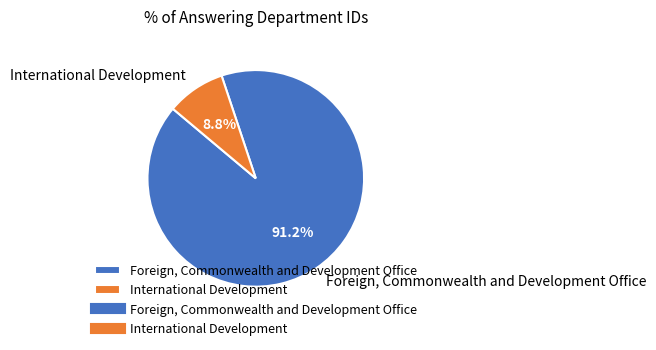

Does Foreign, Commonwealth and Development Office account for over 50% of the chart?

Yes